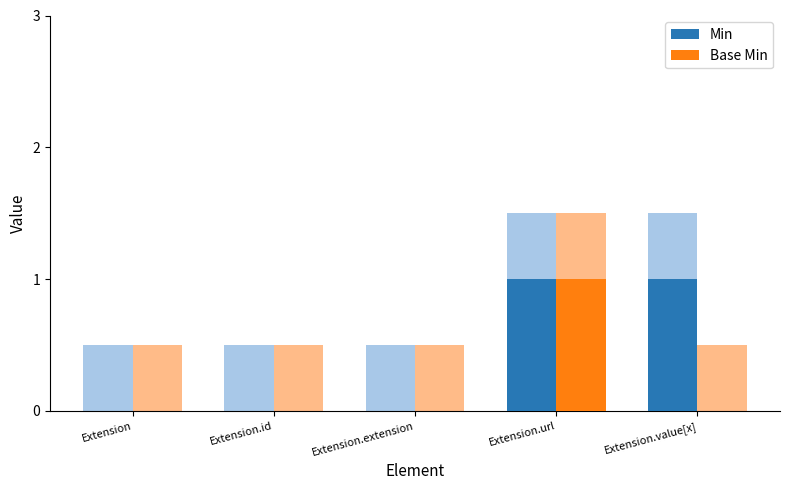

Between Extension.url and Extension.id, which is larger?

Extension.url